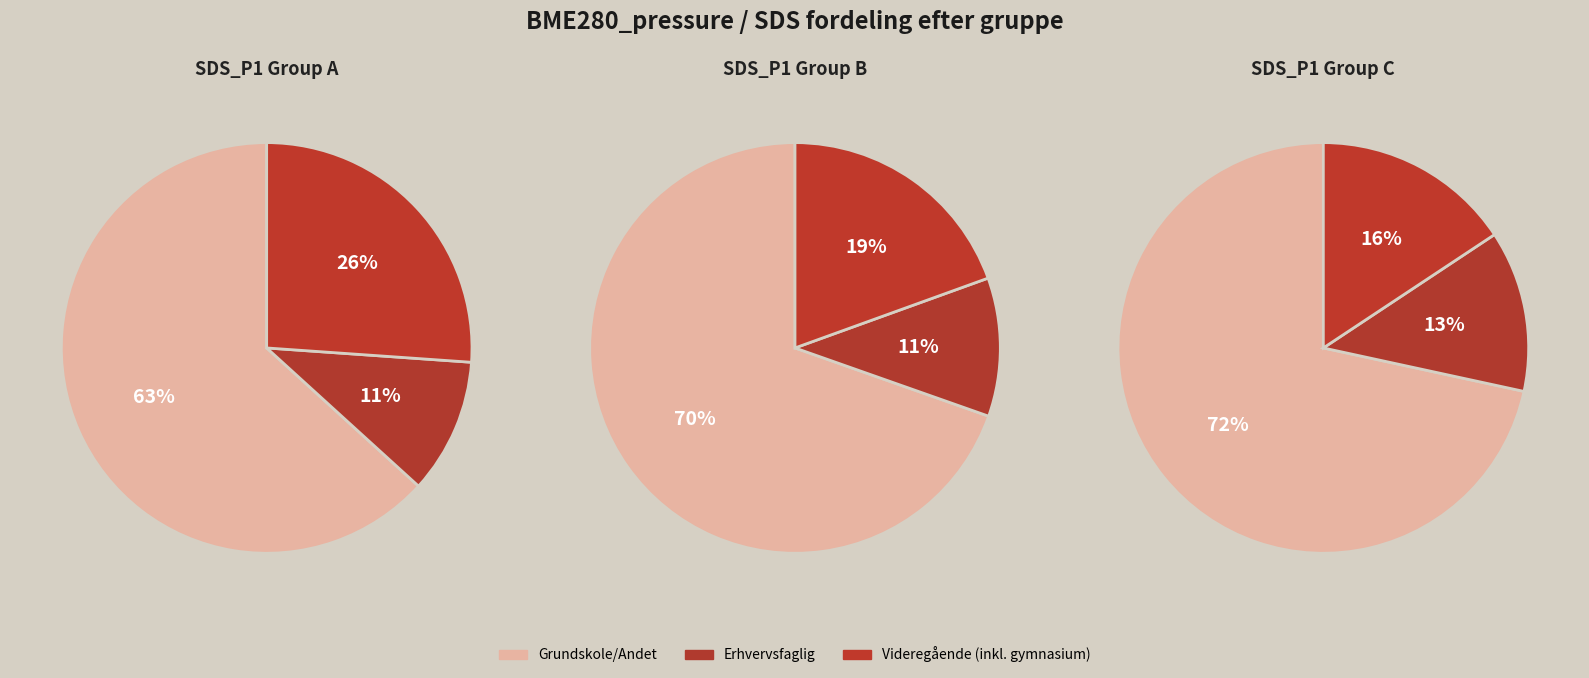

Between 2 and 1, which is larger?

2